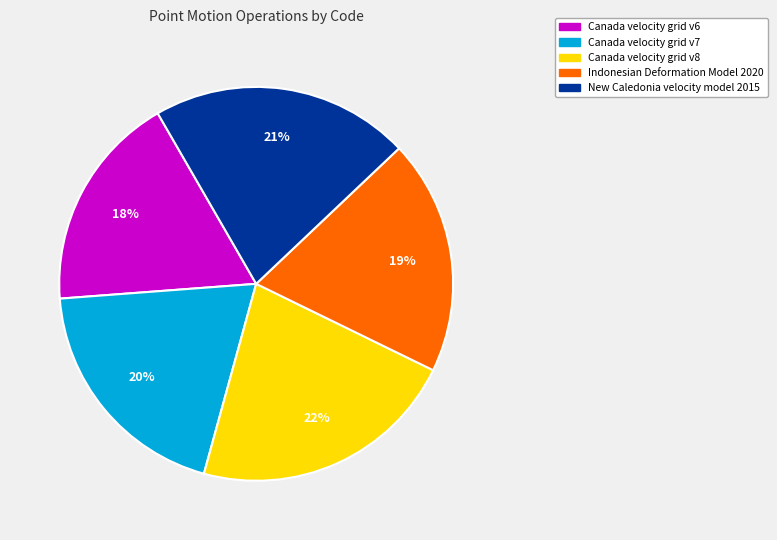

The New Caledonia velocity model 2015 slice represents 21% of the pie. True or false?

True